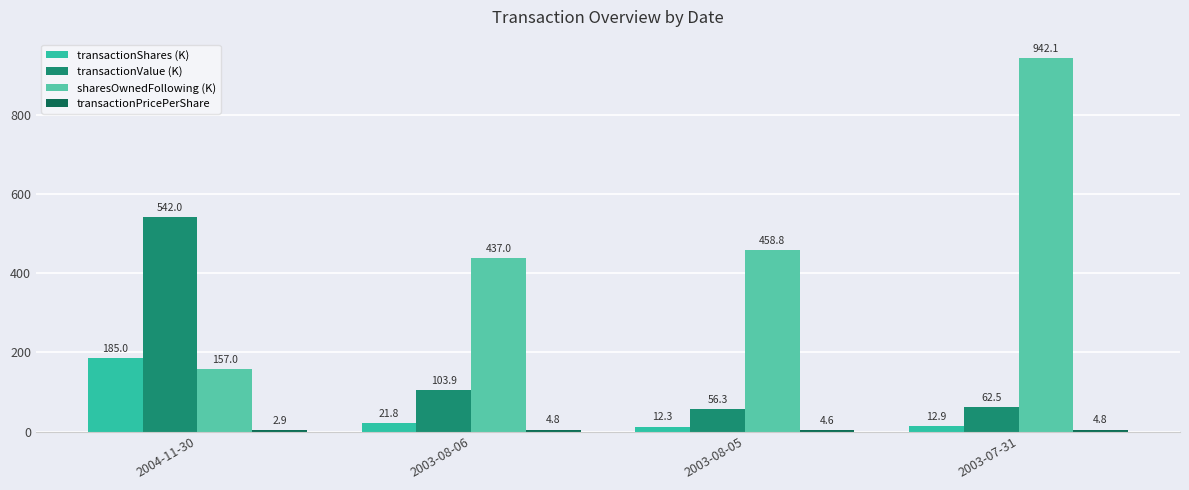

Which series changed the most between 2004-11-30 and 2003-08-06?

transactionValue (K)